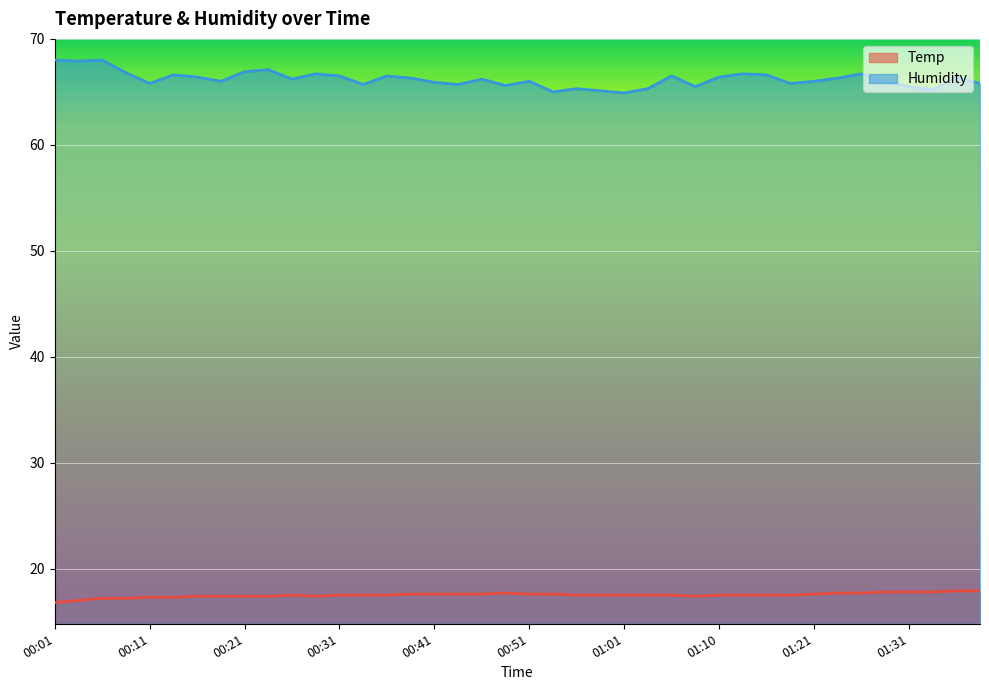

Reading left to right, what are all the values shown in this chart?

Temp: 00:01=16.8	00:04=17.0	00:06=17.2	00:09=17.2	00:11=17.3	00:14=17.3	00:16=17.4	00:19=17.4	00:21=17.4	00:23=17.4	00:26=17.5	00:28=17.4	00:31=17.5	00:33=17.5	00:36=17.5	00:38=17.6	00:41=17.6	00:43=17.6	00:46=17.6	00:48=17.7	00:51=17.6	00:53=17.6	00:56=17.5	00:58=17.5	01:01=17.5	01:03=17.5	01:06=17.5	01:08=17.4	01:10=17.5	01:13=17.5	01:16=17.5	01:18=17.5	01:21=17.6	01:23=17.7	01:26=17.7	01:28=17.8	01:31=17.8	01:33=17.8	01:36=17.9	01:38=17.9
Humidity: 00:01=68.0	00:04=67.9	00:06=68.0	00:09=66.8	00:11=65.8	00:14=66.6	00:16=66.4	00:19=66.0	00:21=66.9	00:23=67.1	00:26=66.2	00:28=66.7	00:31=66.5	00:33=65.7	00:36=66.5	00:38=66.3	00:41=65.9	00:43=65.7	00:46=66.2	00:48=65.6	00:51=66.0	00:53=65.0	00:56=65.3	00:58=65.1	01:01=64.9	01:03=65.3	01:06=66.5	01:08=65.5	01:10=66.4	01:13=66.7	01:16=66.6	01:18=65.8	01:21=66.0	01:23=66.3	01:26=66.7	01:28=66.0	01:31=65.5	01:33=65.2	01:36=66.4	01:38=65.8